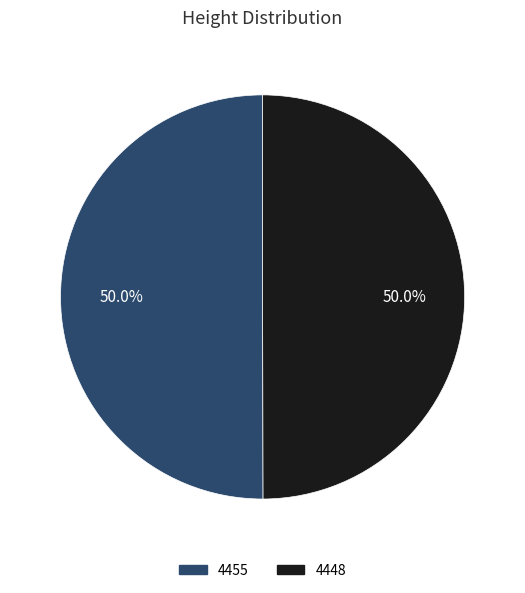

The 4448 slice represents 62% of the pie. True or false?

False